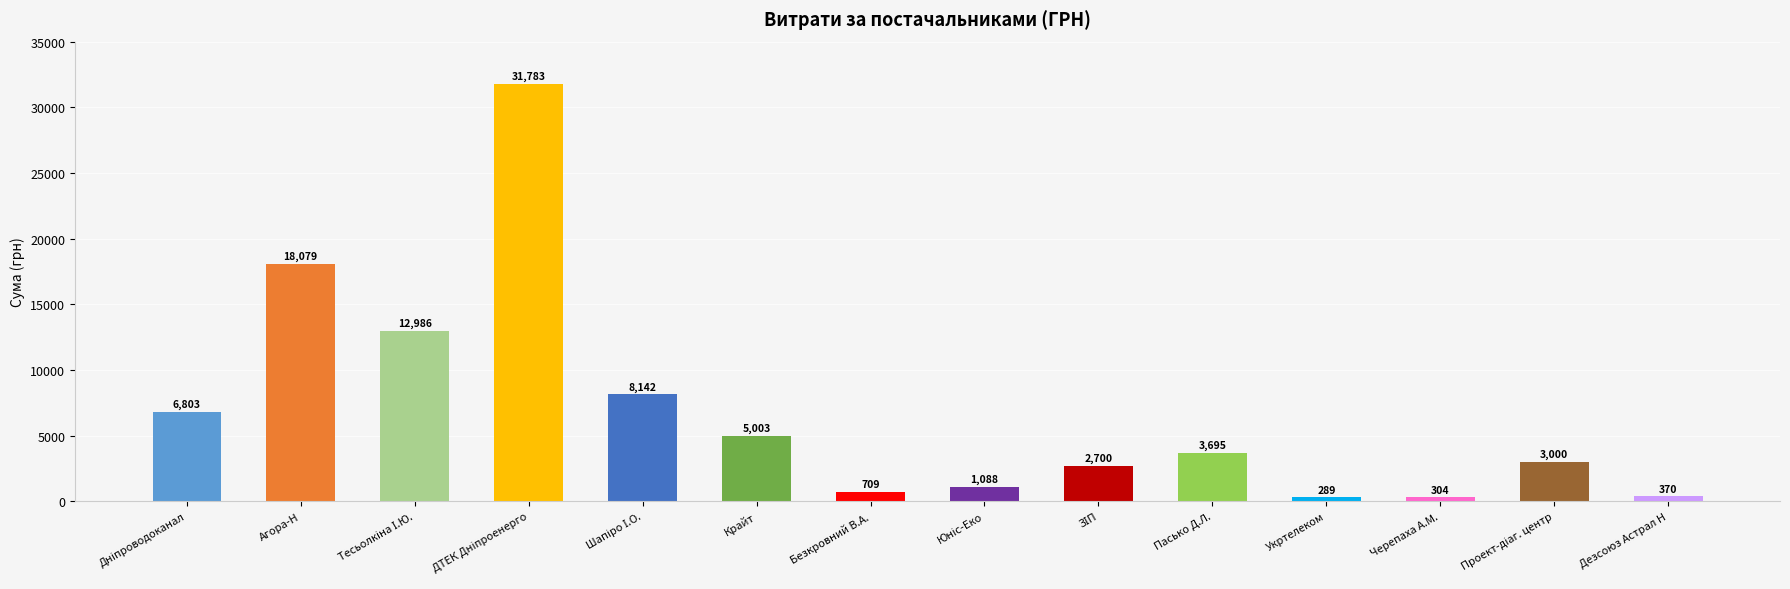

Count the number of data series in this chart.

1